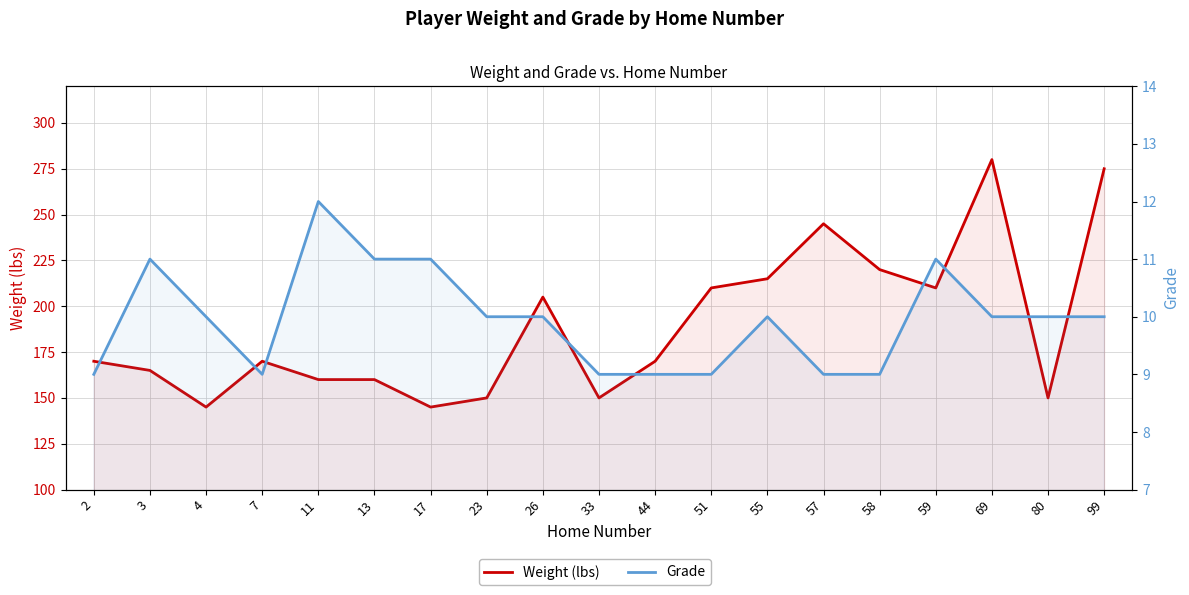

What is the value of the Grade point at the 9th from the left?

10